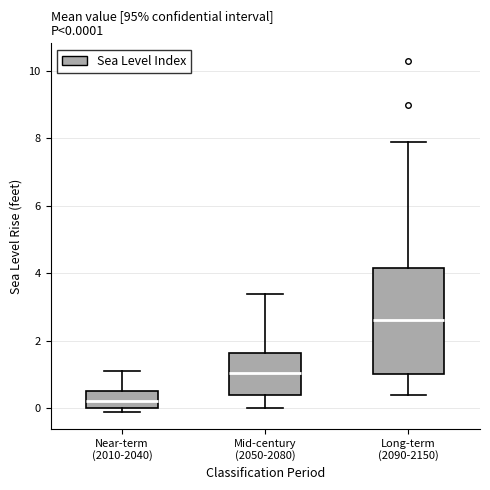

Comparing the boxes themselves (not the whiskers), which one is the tallest?

Long-term (2090-2150)